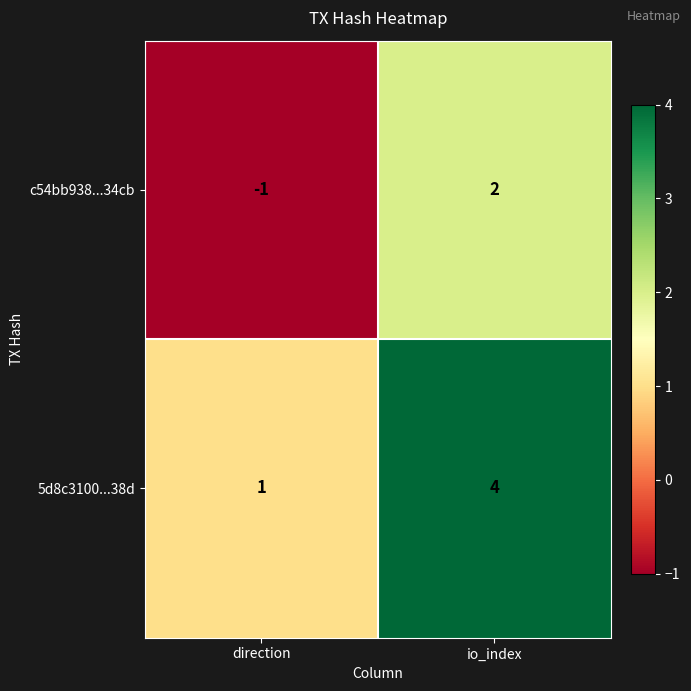

Which series has the largest total across all categories?

5d8c3100...38d